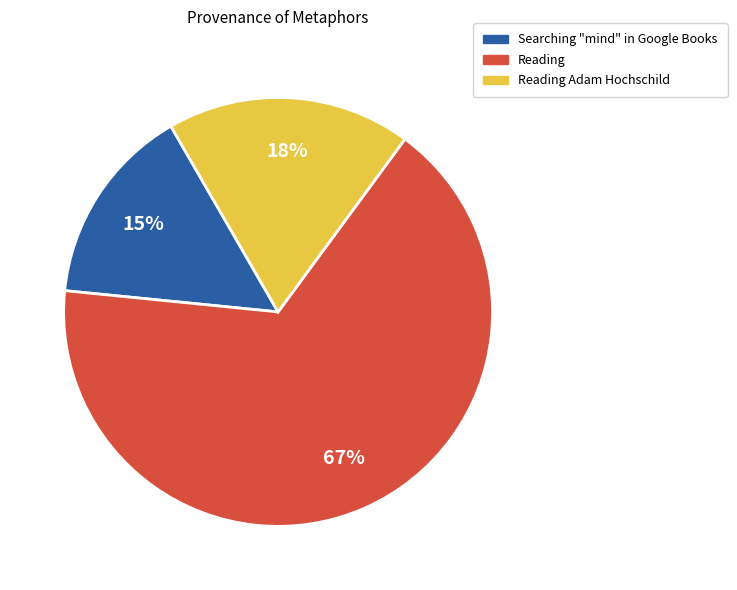

Which category has the biggest portion of the pie?

Reading